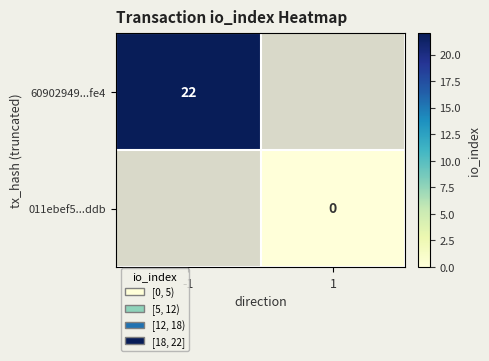

Is the value of 60902949...fe4 at -1 greater than the value of 011ebef5...ddb at 1?

Yes